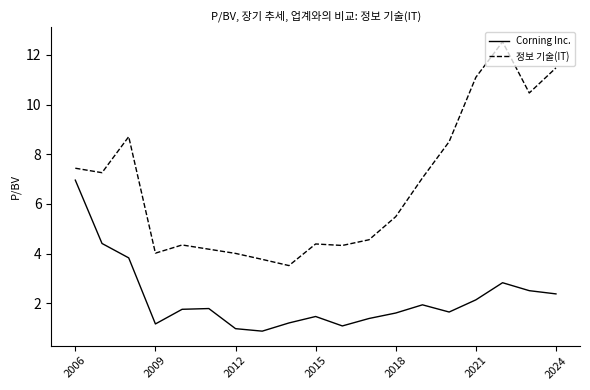

Which series has the largest total across all categories?

정보 기술(IT)